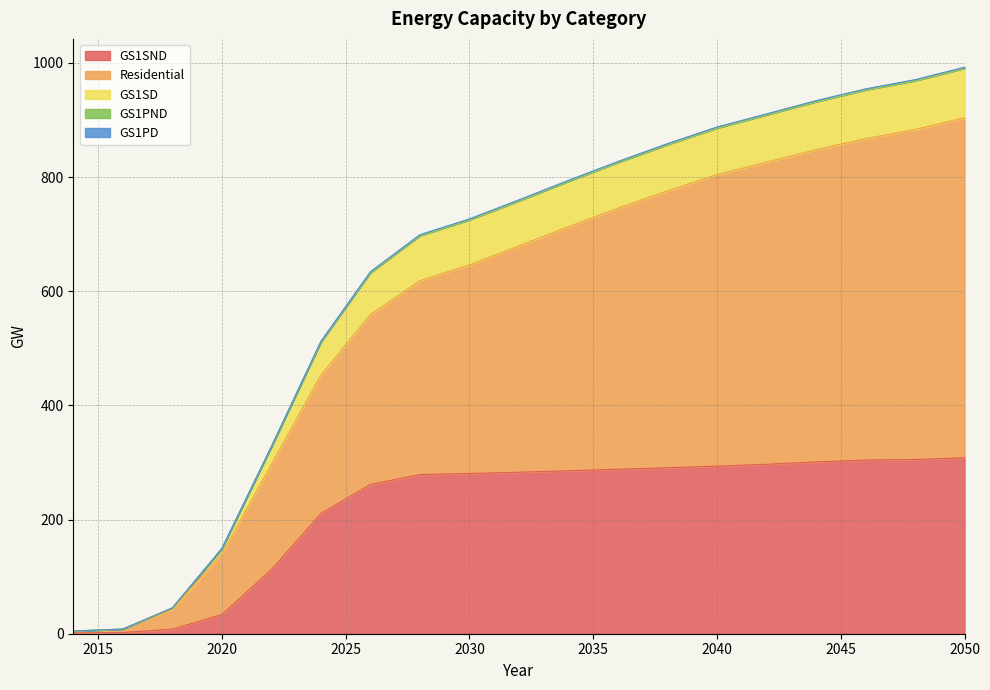

What is the sum of all GS1PND values?

11979.2